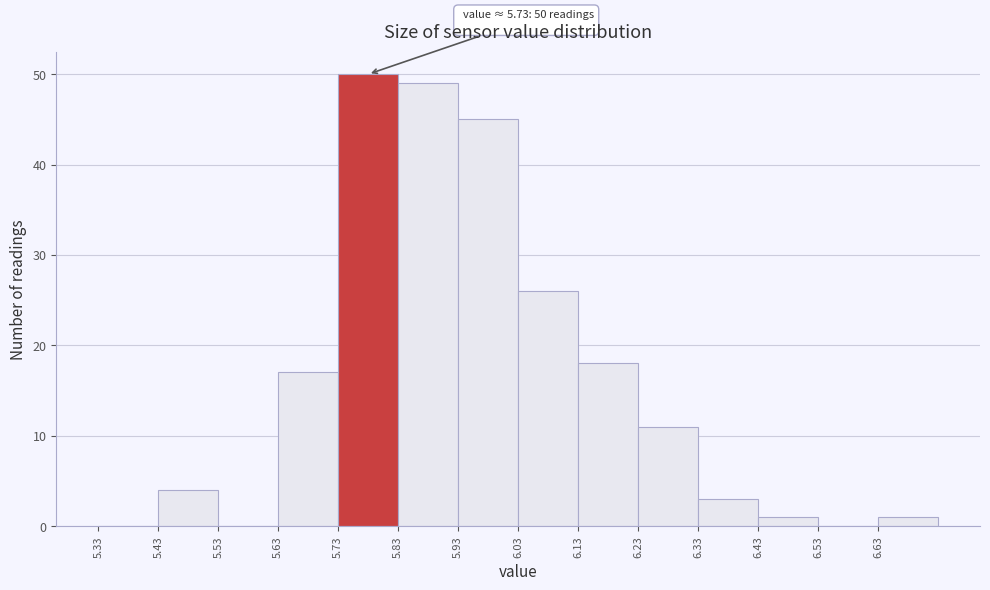

Which range on the x-axis has the tallest bar?

5.73 to 5.83